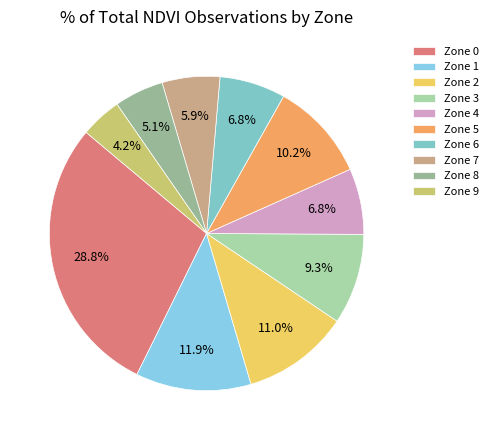

The Zone 0 slice represents 18% of the pie. True or false?

False